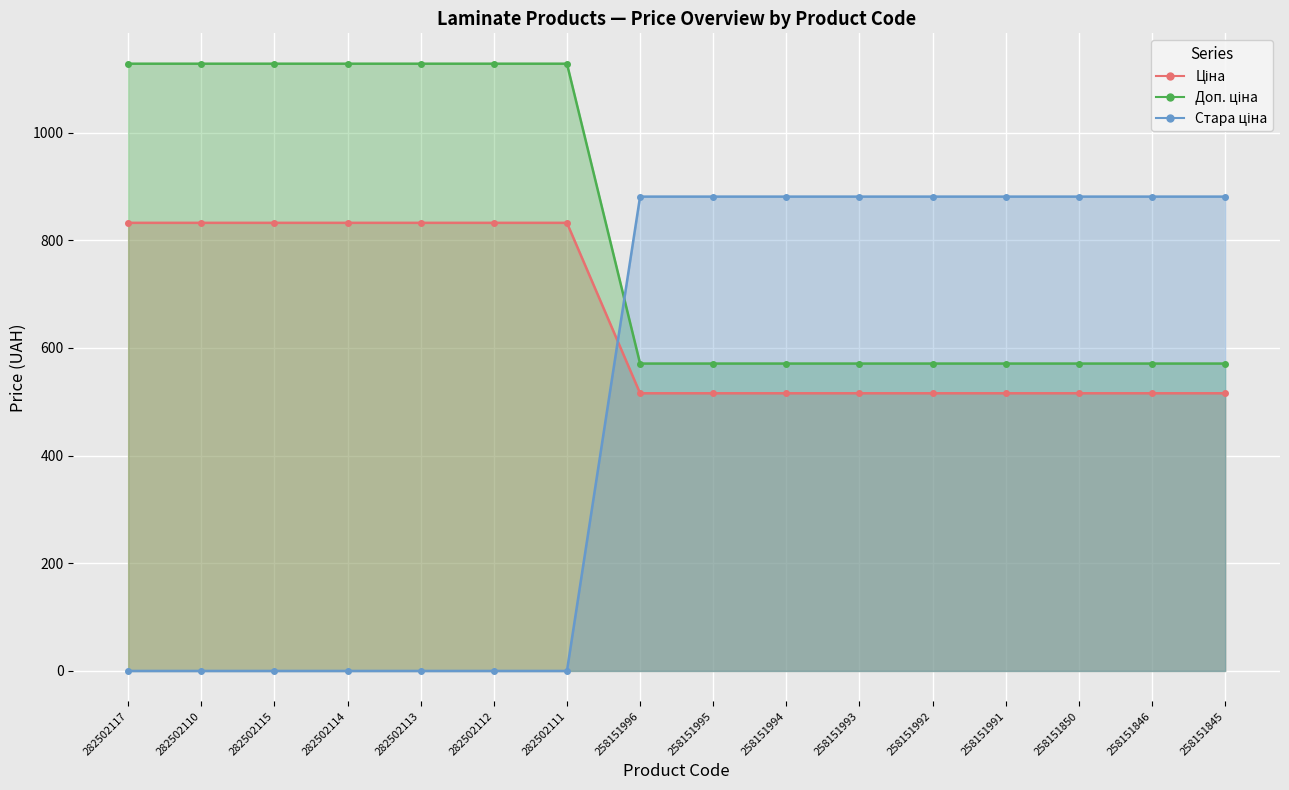

Which series ends up on top after the final intersection of Стара ціна and Ціна?

Стара ціна